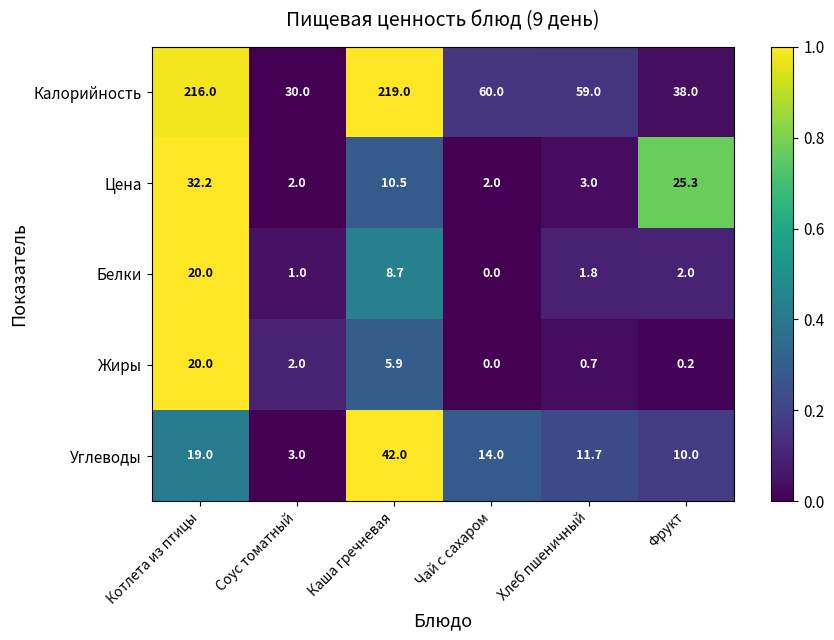

Between Котлета из птицы and Фрукт, which series saw the biggest shift?

Калорийность